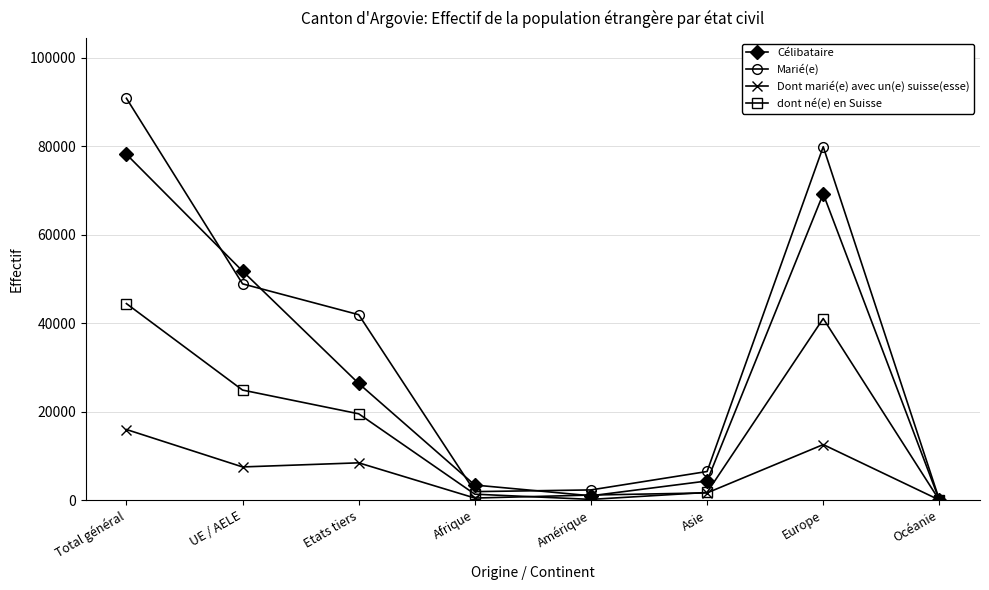

How many interior local valleys does the Marié(e) series have?

1